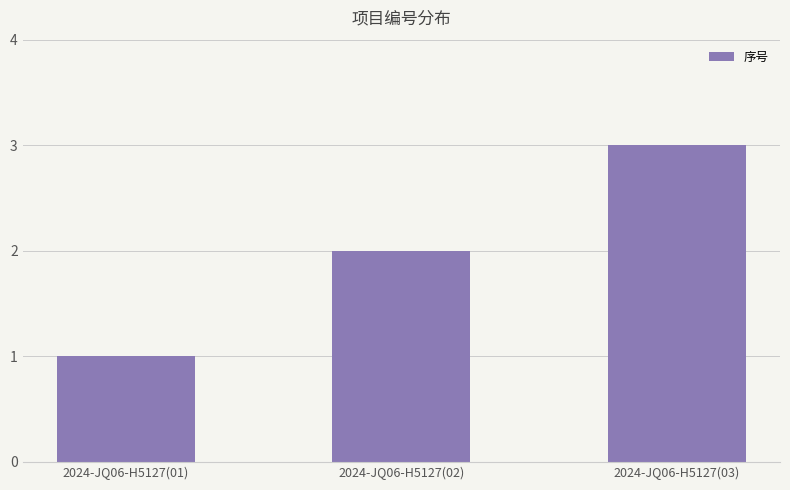

Is it true that the value at 2024-JQ06-H5127(03) is 2?

False